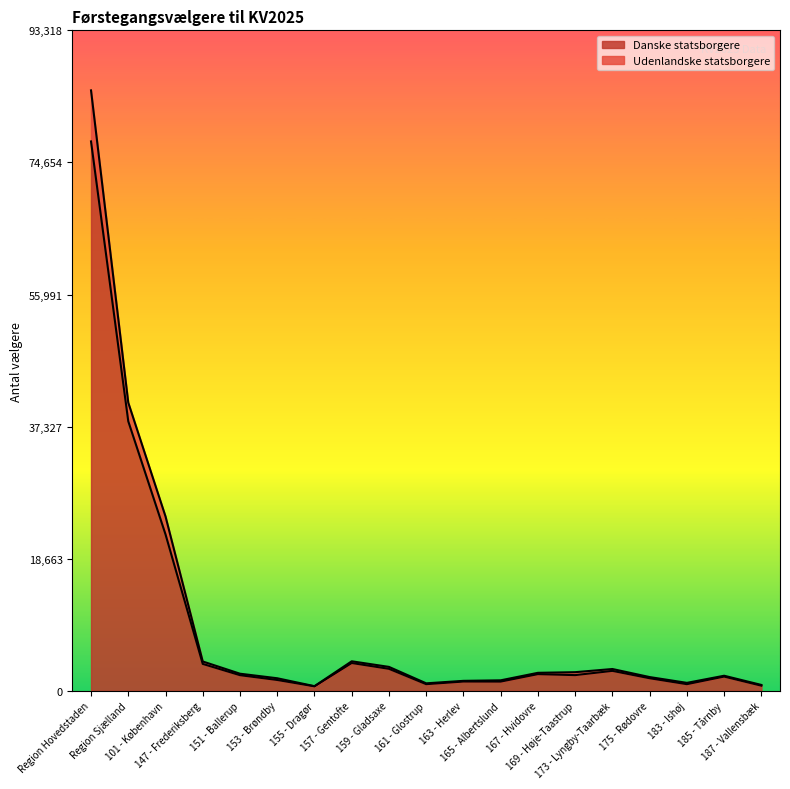

True or false: Danske statsborgere has more than 0 interior local peaks.

True